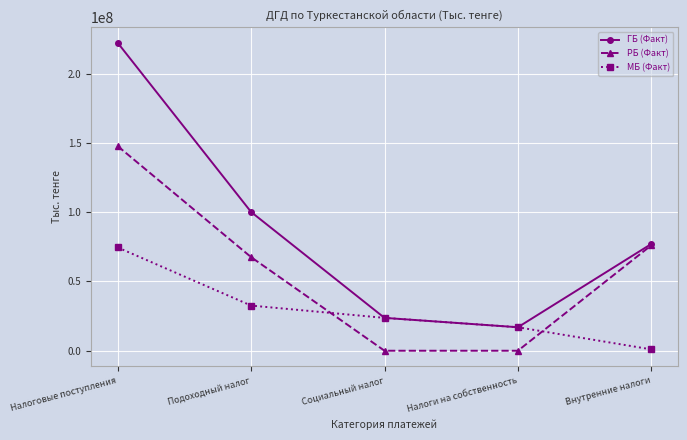

What is the difference between the РБ (Факт) values at Налоги на собственность and Подоходный налог?

67553901